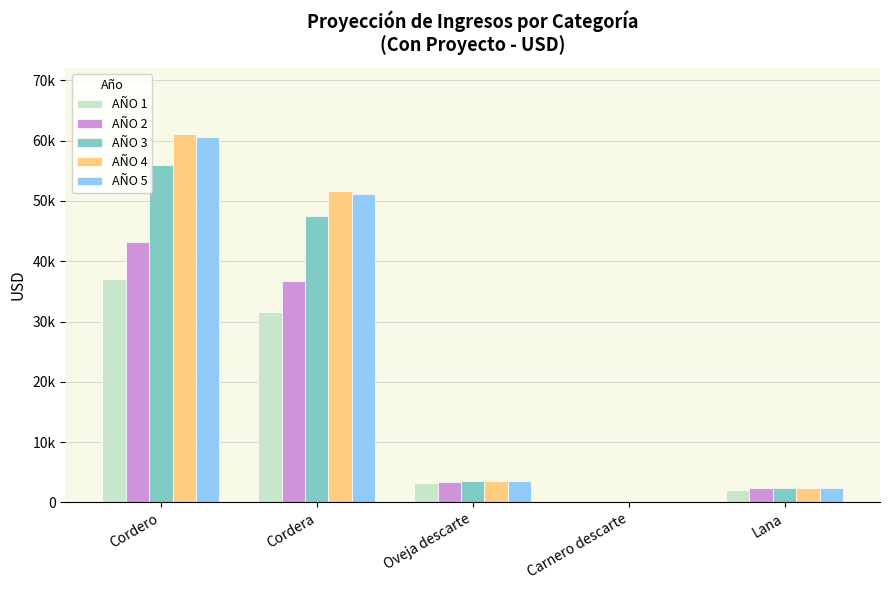

List the series in order of their peak value, highest first.

AÑO 4, AÑO 5, AÑO 3, AÑO 2, AÑO 1